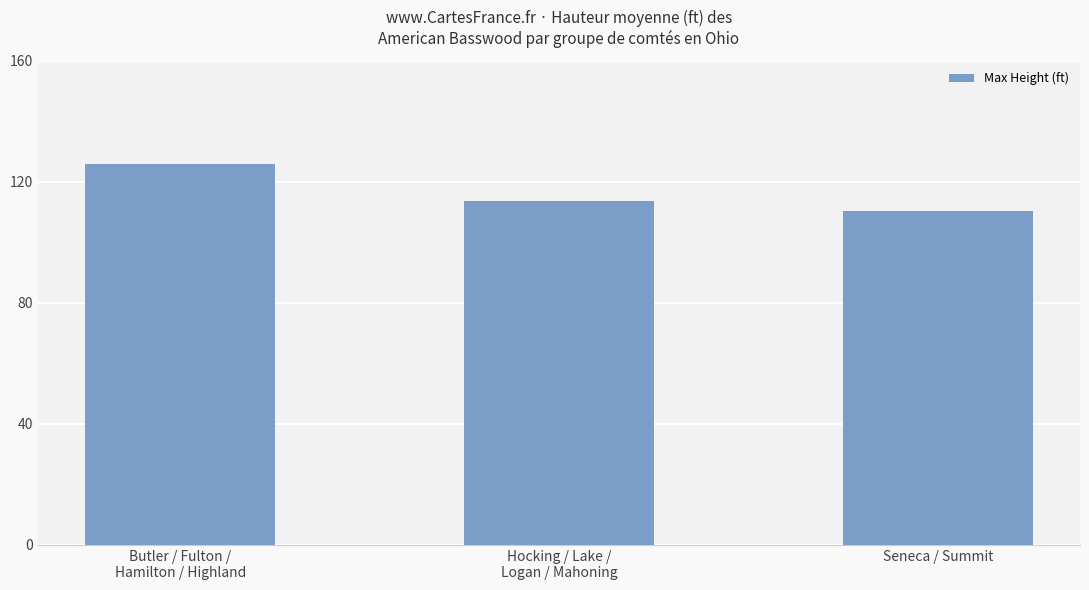

Reading left to right, extract all data points from this chart.

Butler / Fulton /
Hamilton / Highland=125.8	Hocking / Lake /
Logan / Mahoning=113.5	Seneca / Summit=110.2